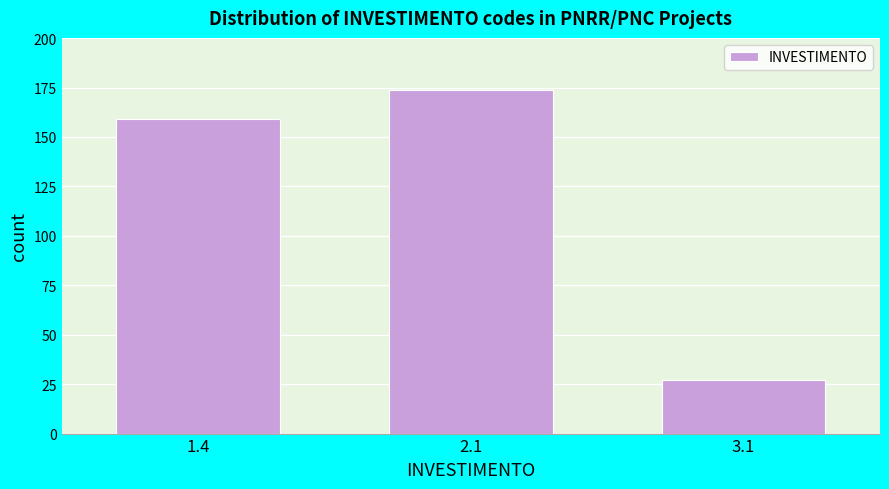

Reading left to right, what are all the values shown in this chart?

1.4=159	2.1=174	3.1=27